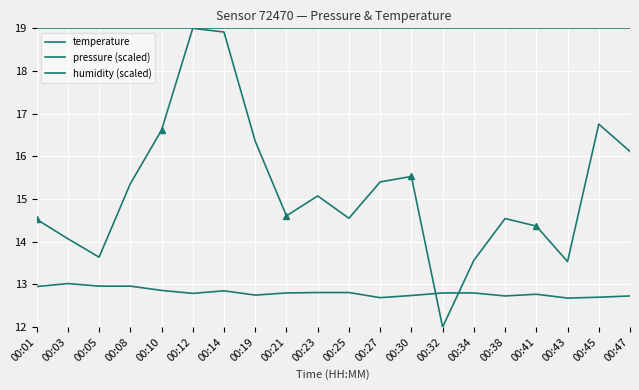

Does the chart display data point markers on the line(s)?

No